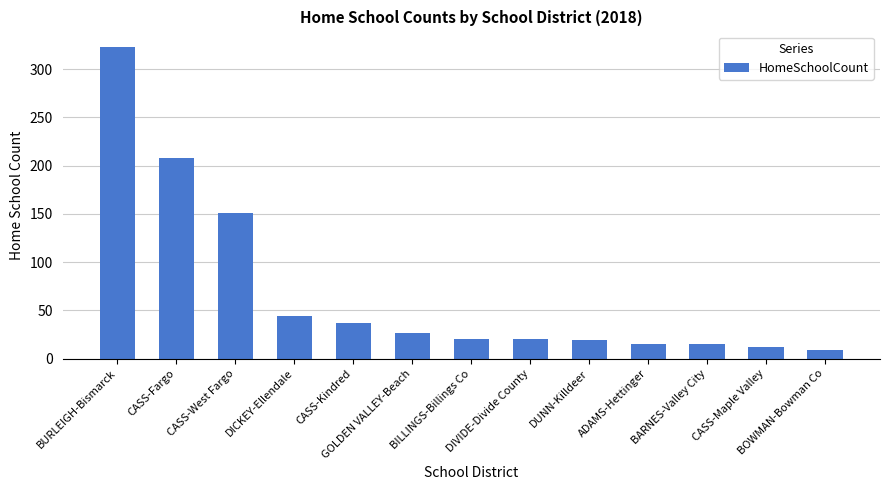

What is the label of the 1st bar from the left?

BURLEIGH-Bismarck